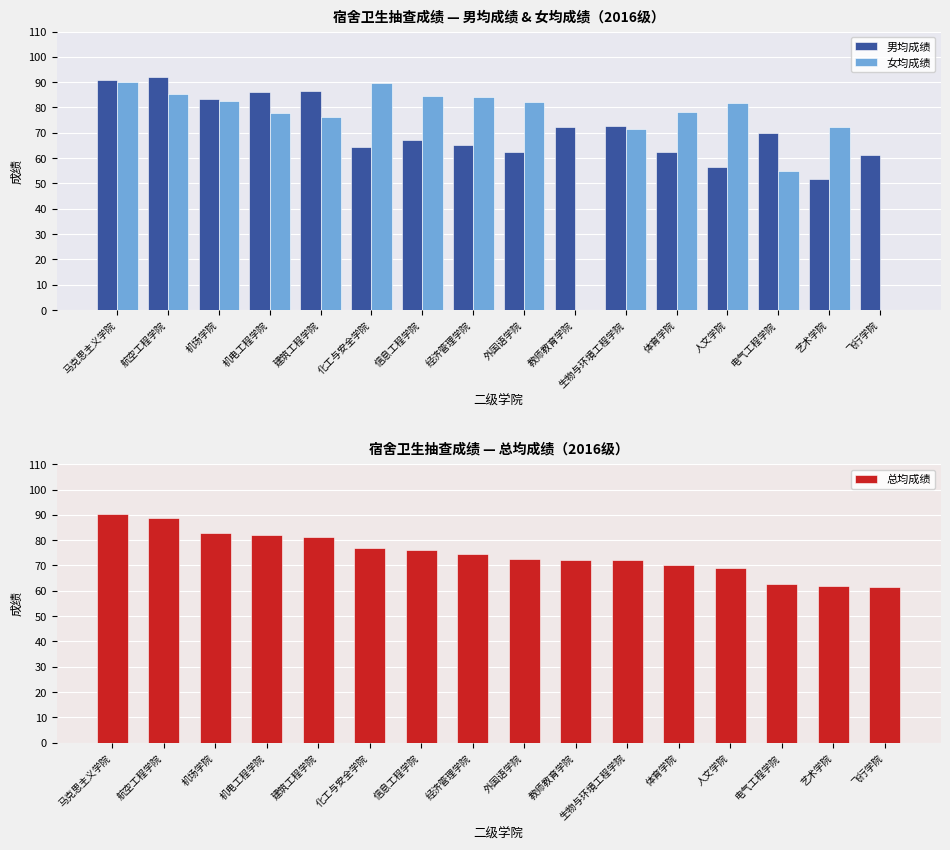

At how many categories does at least one series exceed 38?

16